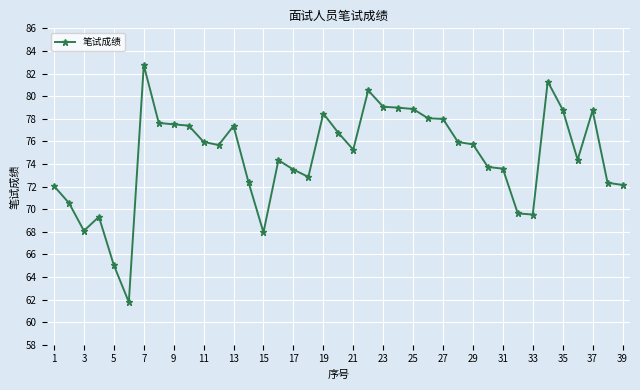

What is the average value?

74.7